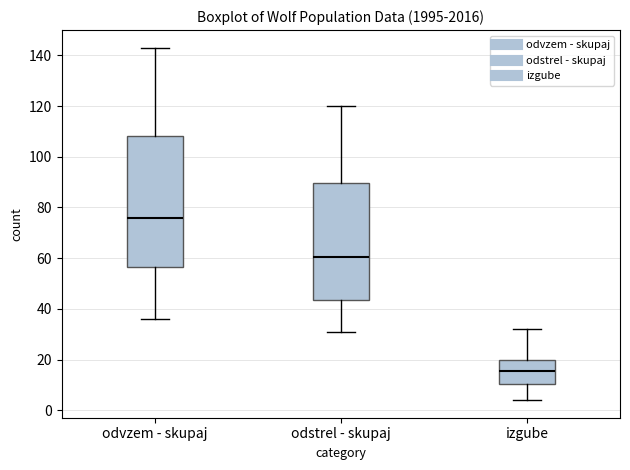

Reading left to right, transcribe this box plot: for each box, give where its median line is, the range the box spans, and where its two whiskers end, as read against the y-axis. The values are not printed on the chart, so give them approximately, as read against the axis.

odvzem - skupaj: median 76, box 56 to 108, whiskers 36 to 144
odstrel - skupaj: median 60, box 44 to 90, whiskers 32 to 120
izgube: median 16, box 10 to 20, whiskers 4 to 32